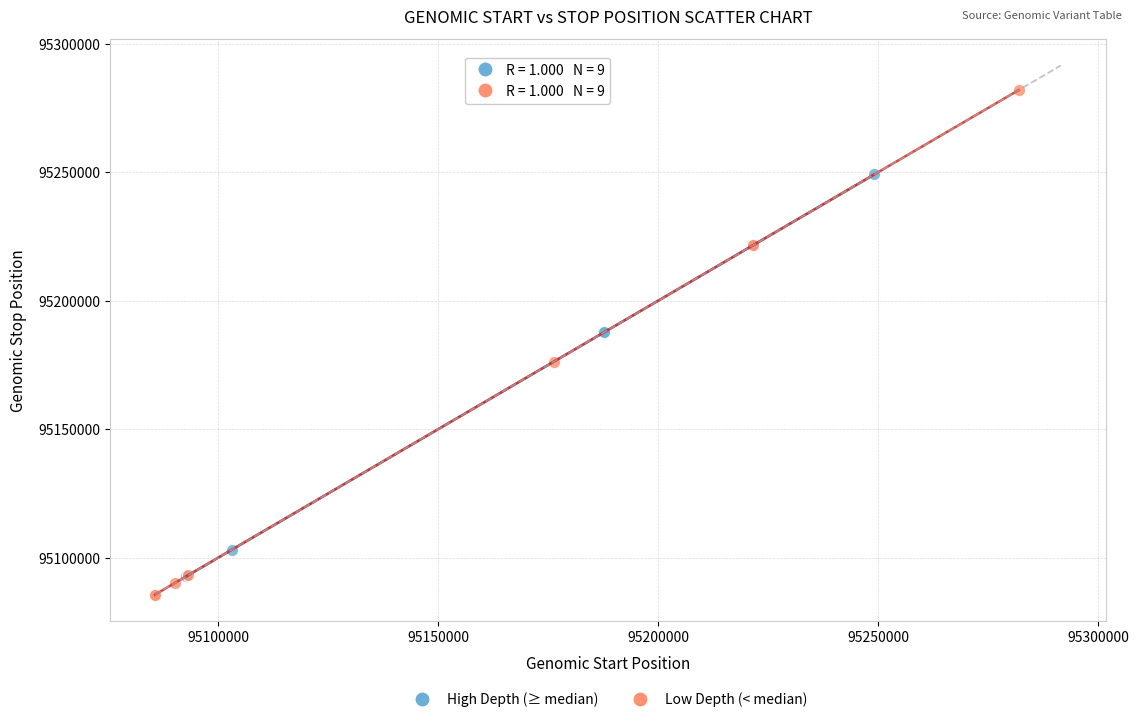

Which series contains the highest Y value?

Low Depth (< median)